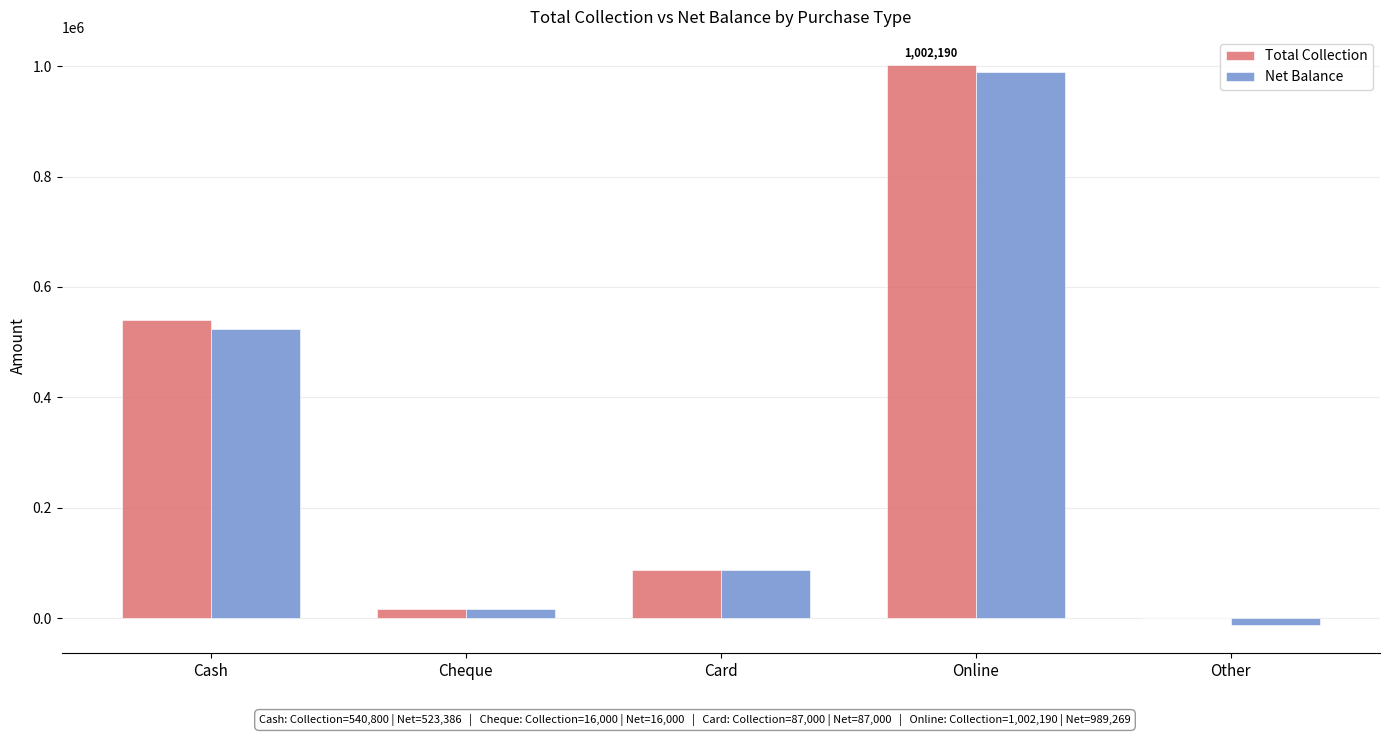

At which category is the sum across all series the highest?

Online